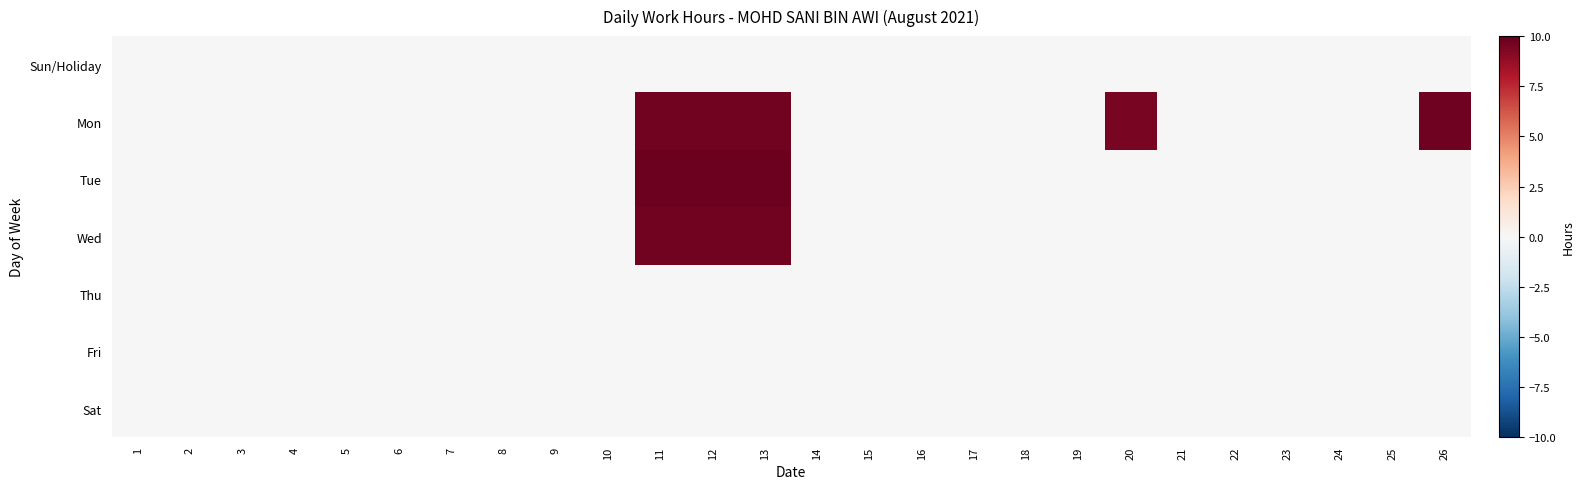

Rank the series by their maximum value, from highest to lowest.

Tue, Mon, Wed, Sun/Holiday, Thu, Fri, Sat